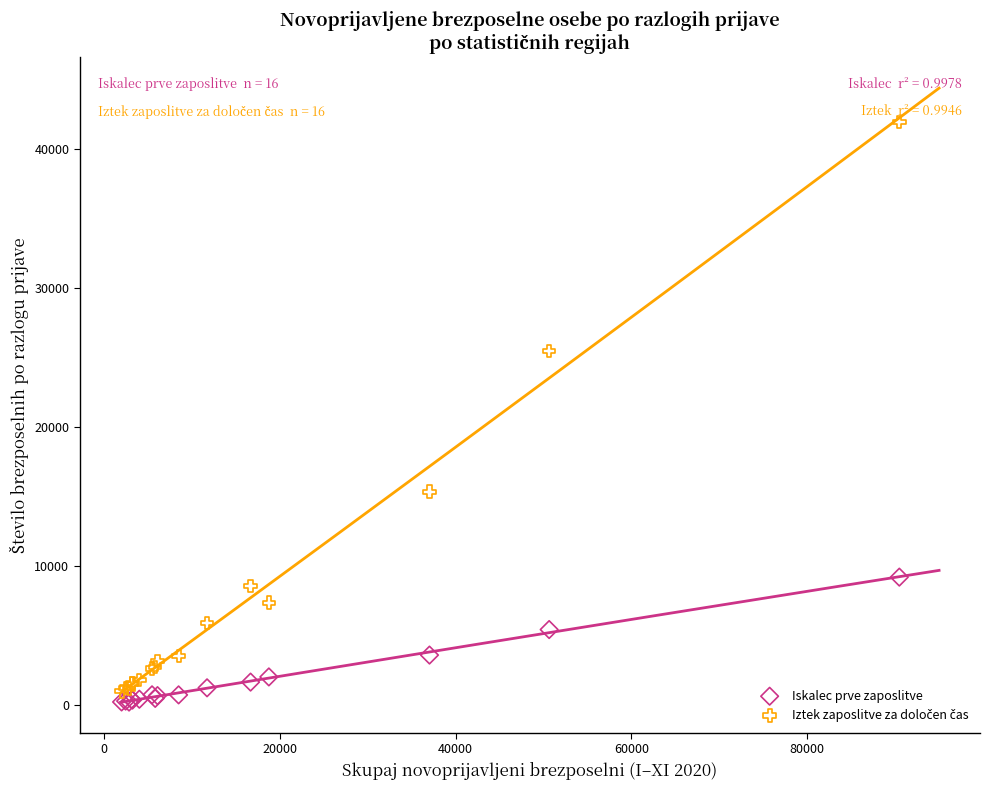

What is the X range (max minus min) for the scatter plot?

88527